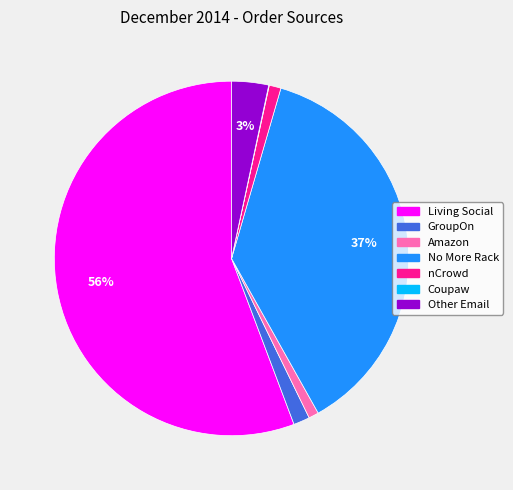

What percentage is the nCrowd slice, to the nearest percent?

1%